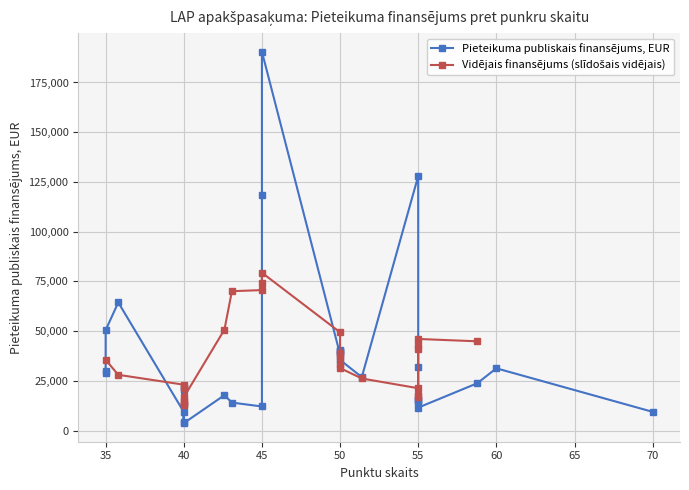

Does the chart display data point markers on the line(s)?

Yes